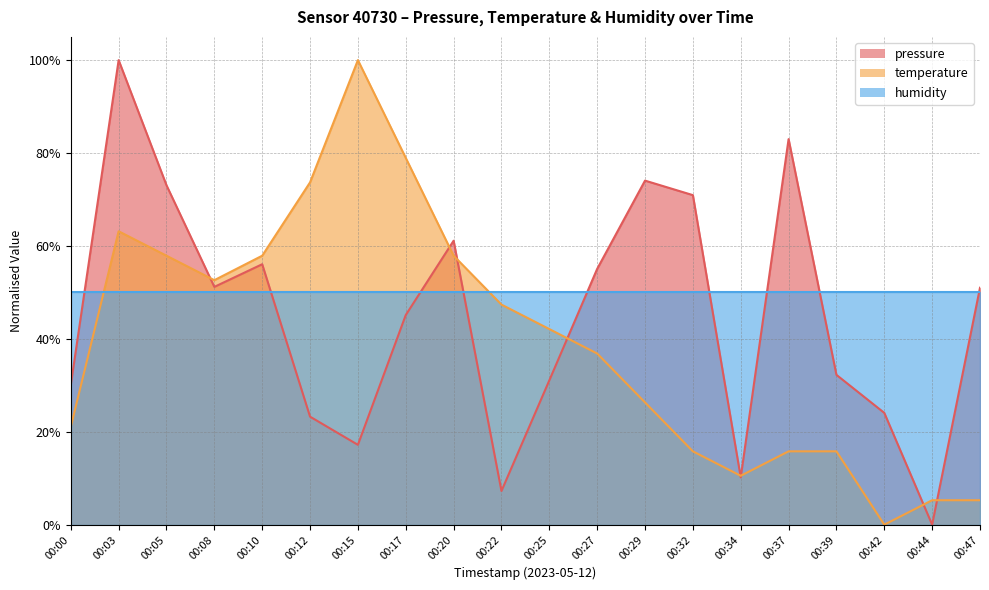

Read the temperature value at 00:03.

0.6